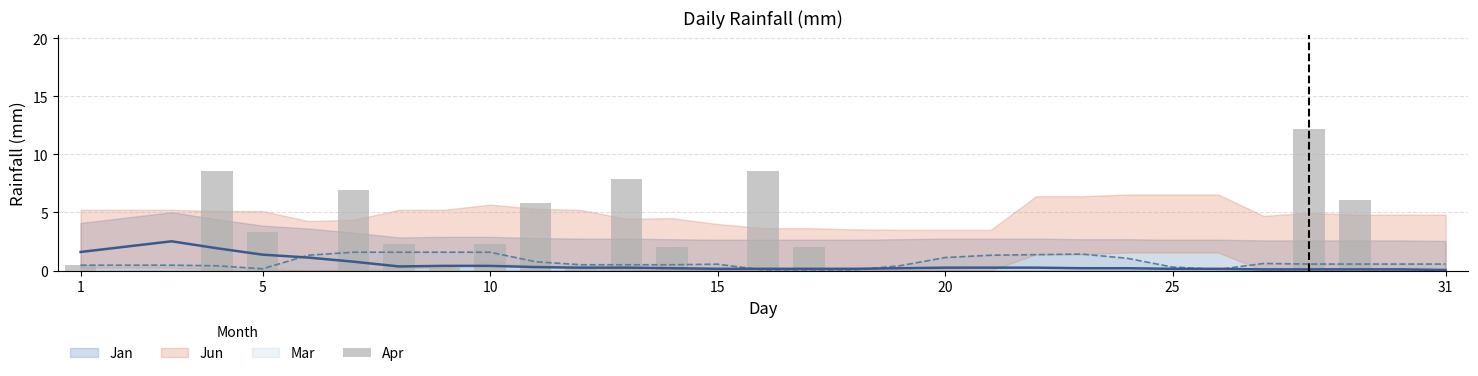

What is the label of the 26th bar from the left?

25